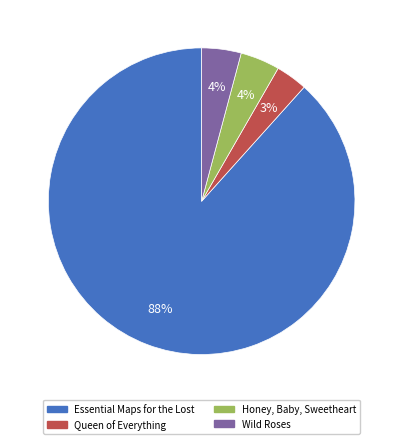

Which slice is the smallest?

Queen of Everything